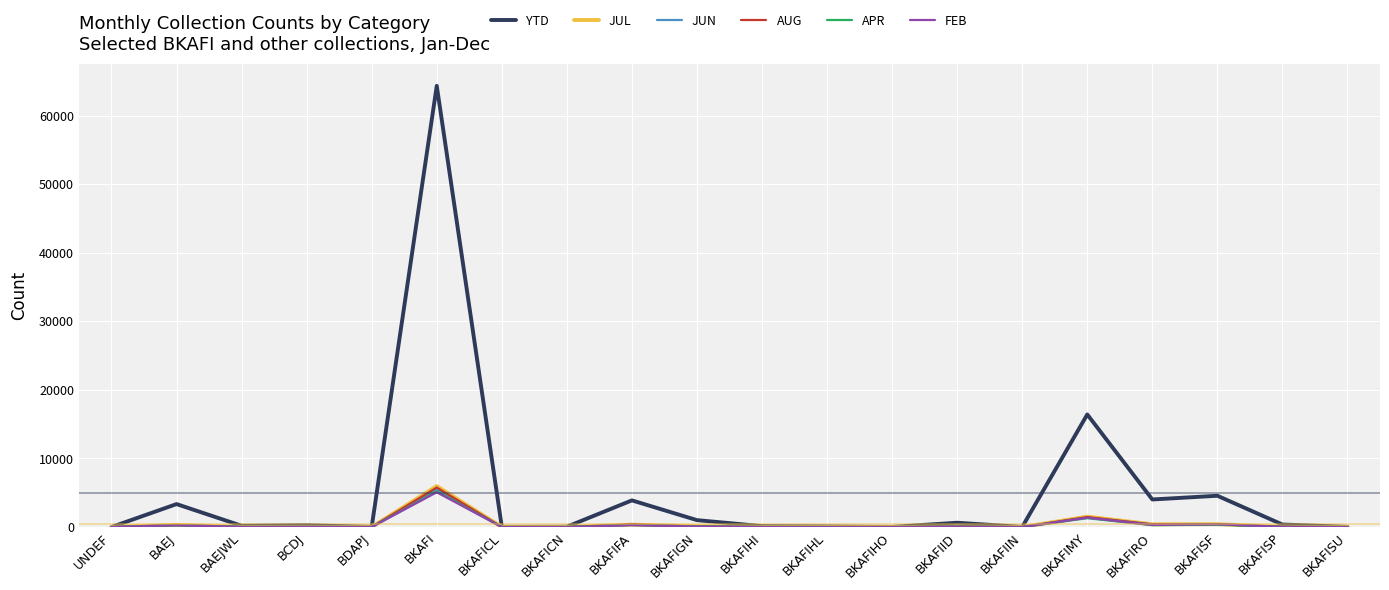

What is the maximum value shown in the chart?

64328